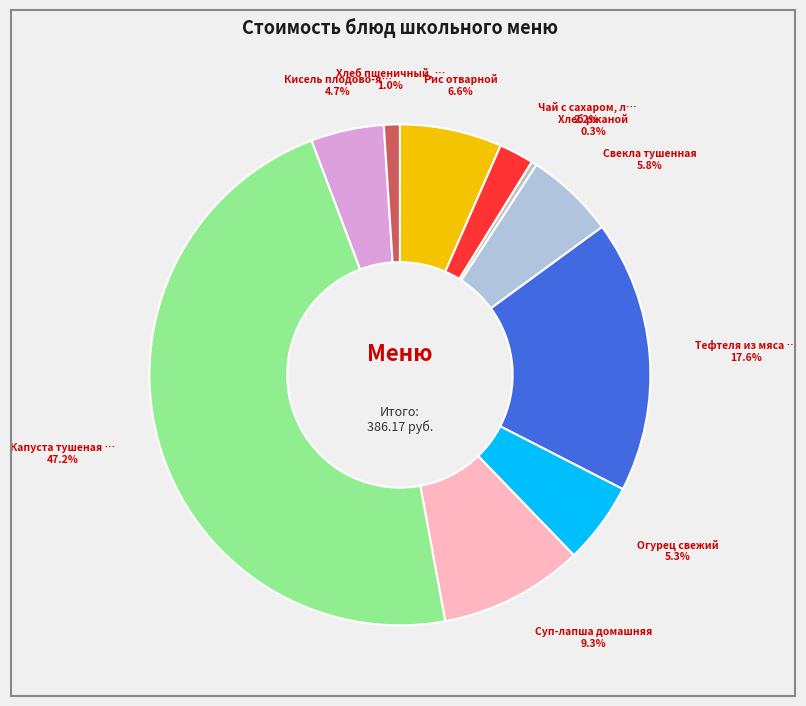

Is there a majority slice in this chart?

No